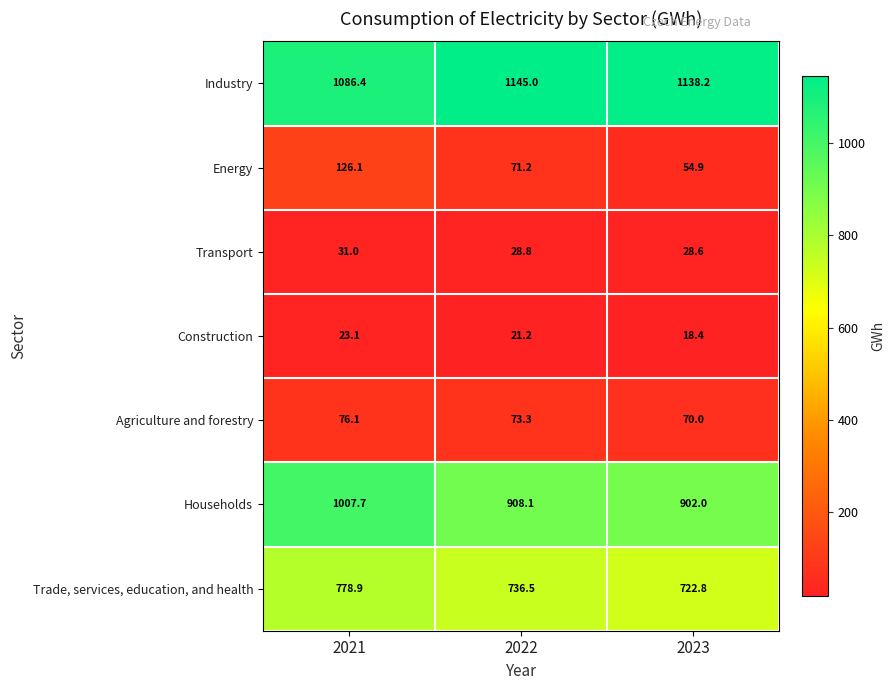

Where is Energy nearest to the value 90?

2022